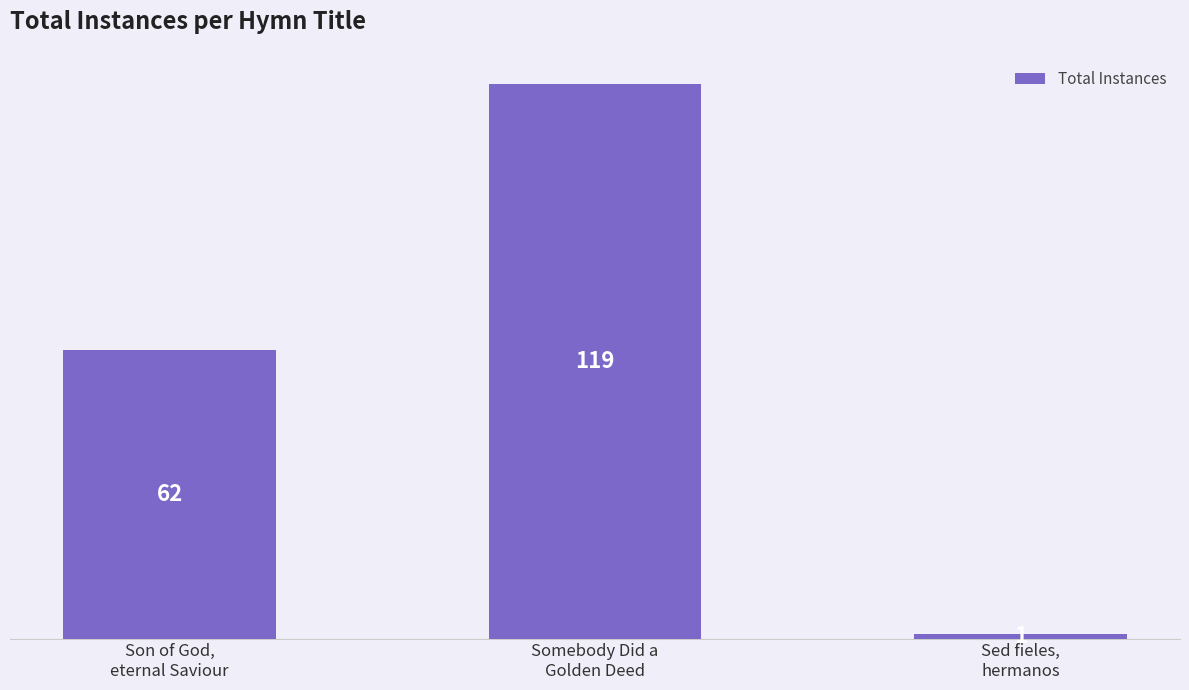

Does the chart contain stacked bars?

No